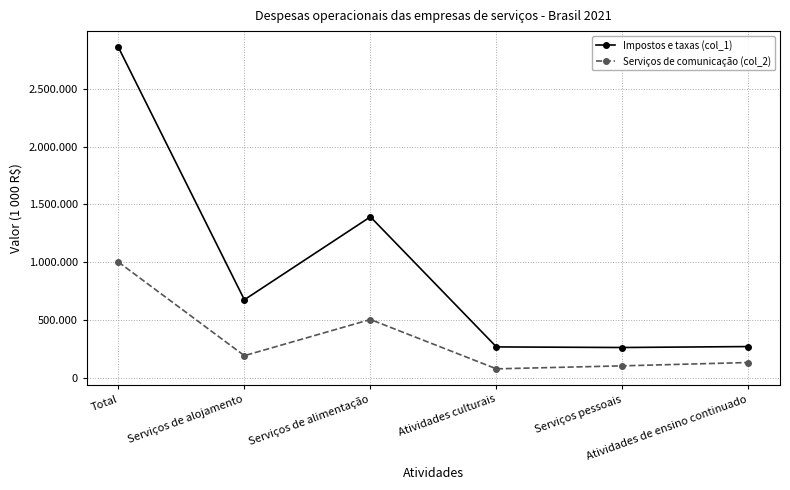

True or false: Impostos e taxas (col_1) has more than 2 points higher than both neighbors.

False